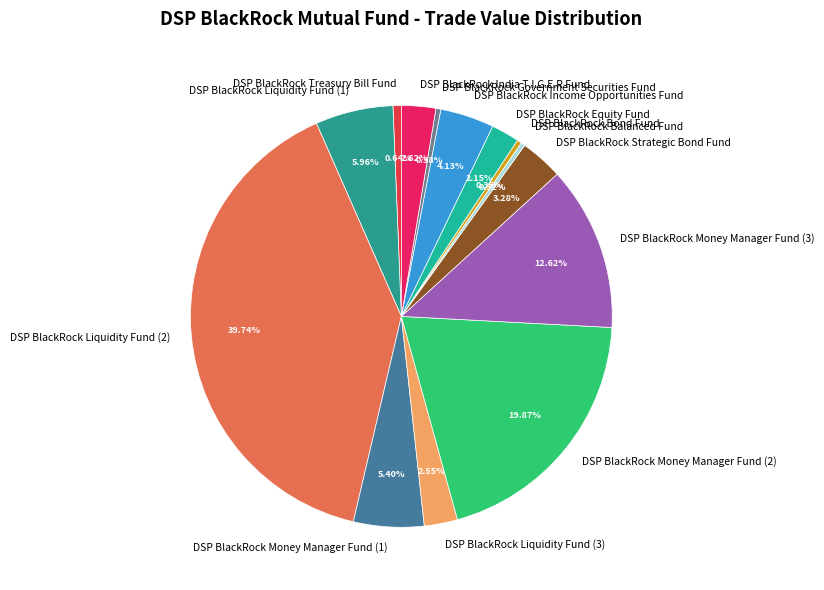

Which has a higher value, DSP BlackRock Equity Fund or DSP BlackRock Liquidity Fund (2)?

DSP BlackRock Liquidity Fund (2)